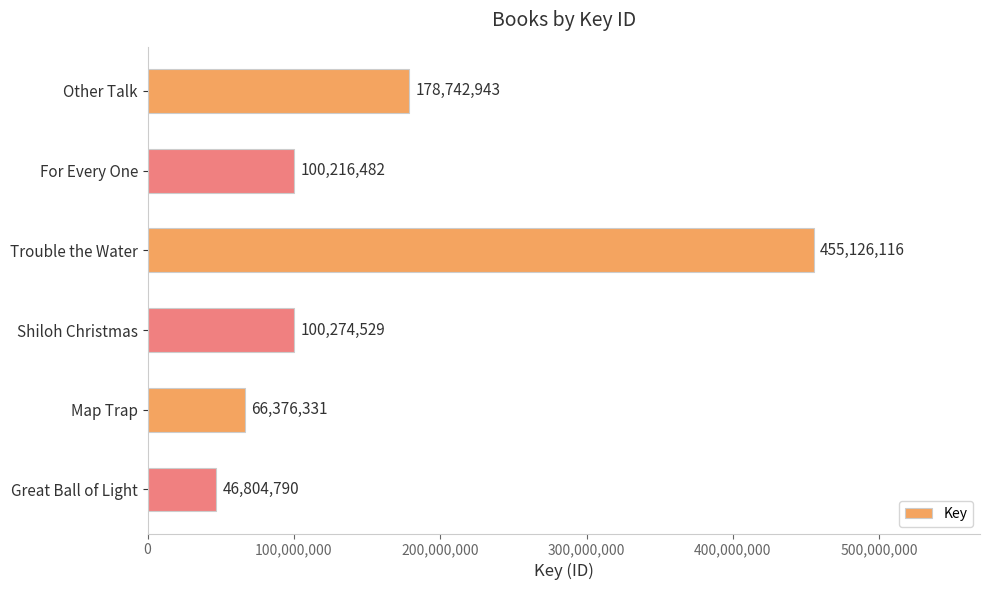

True or false: the data shows 46813570 at For Every One.

False